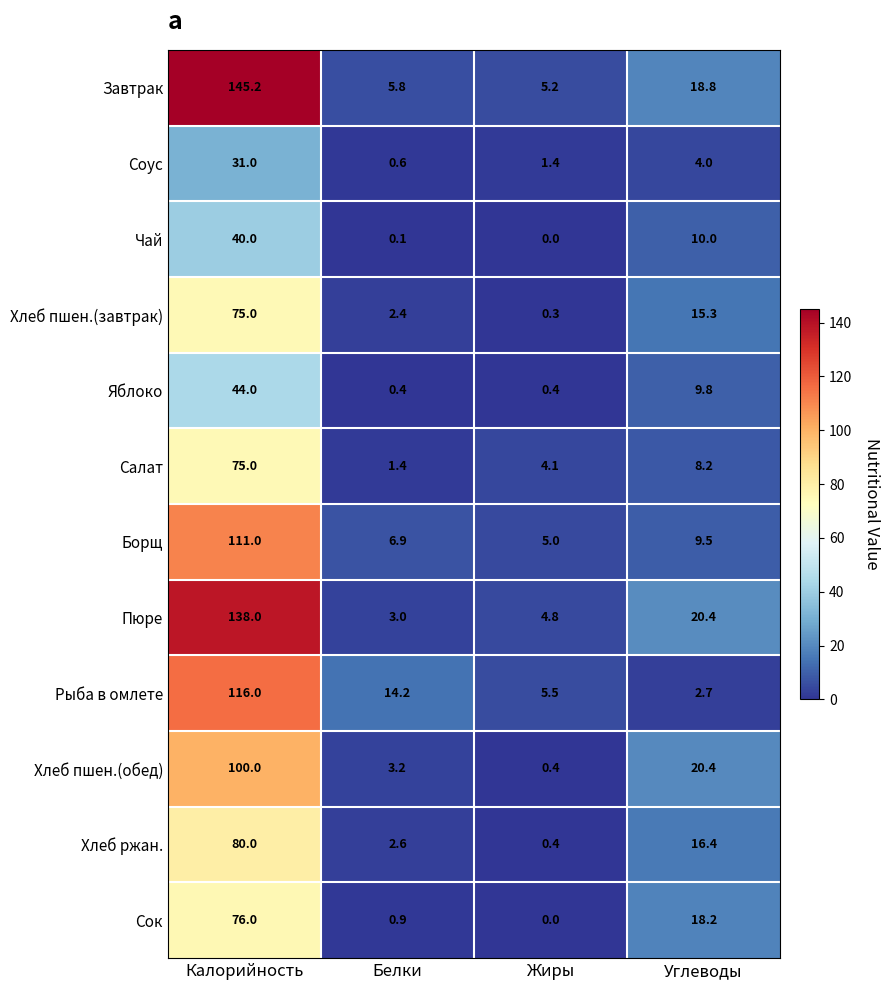

Where does the Соус series first go above 4?

Калорийность